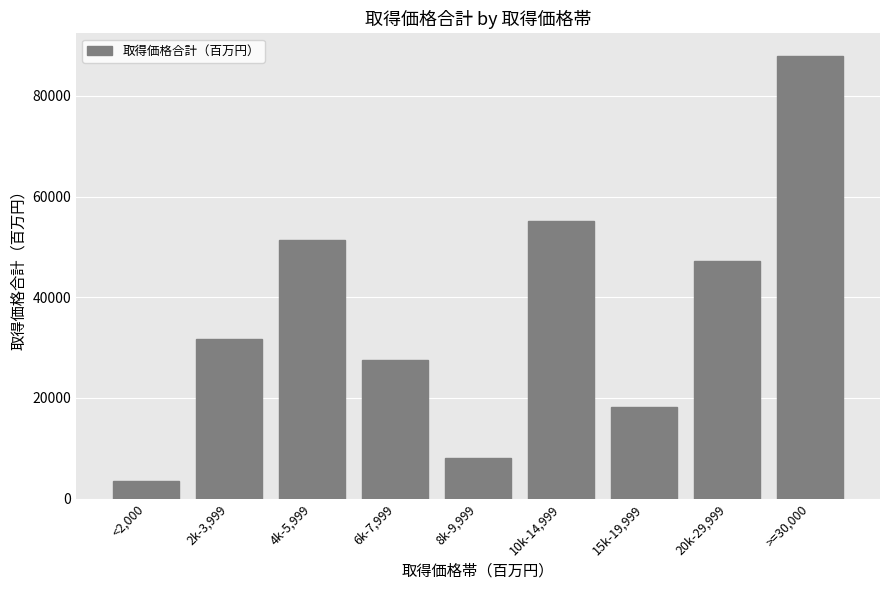

What is the ratio of the value at >=30,000 to the value at 10k-14,999?

1.6